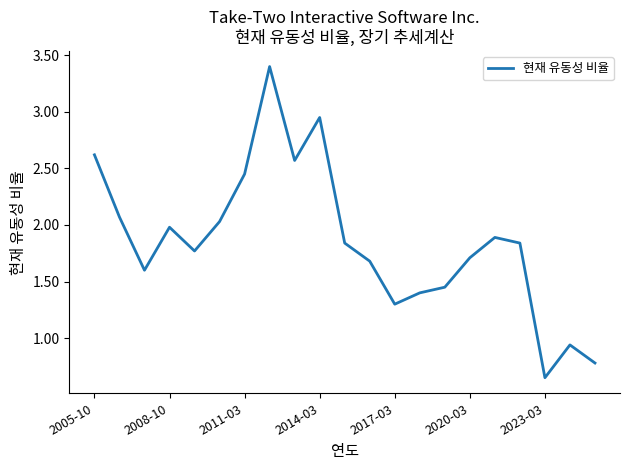

What is the maximum value shown in the chart?

3.4